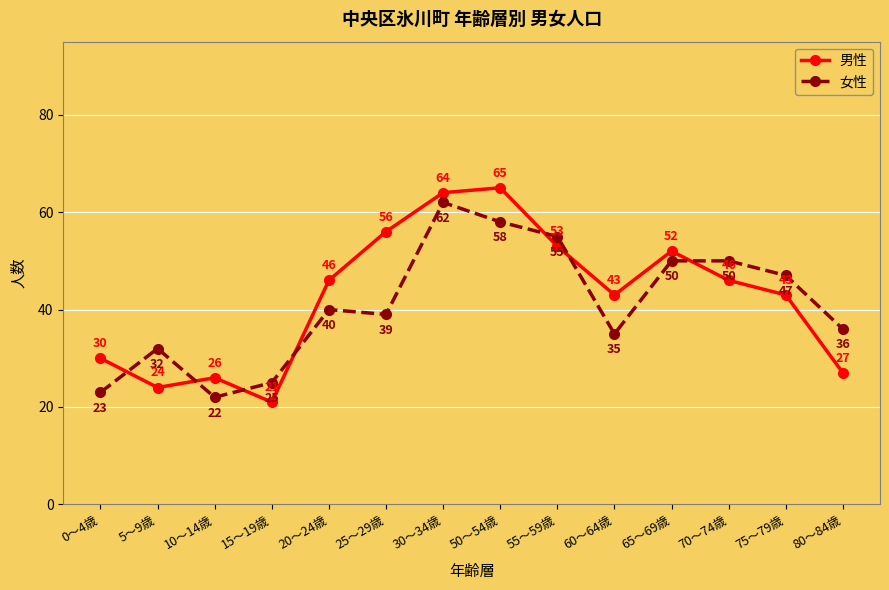

At how many categories does at least one series exceed 28?

12